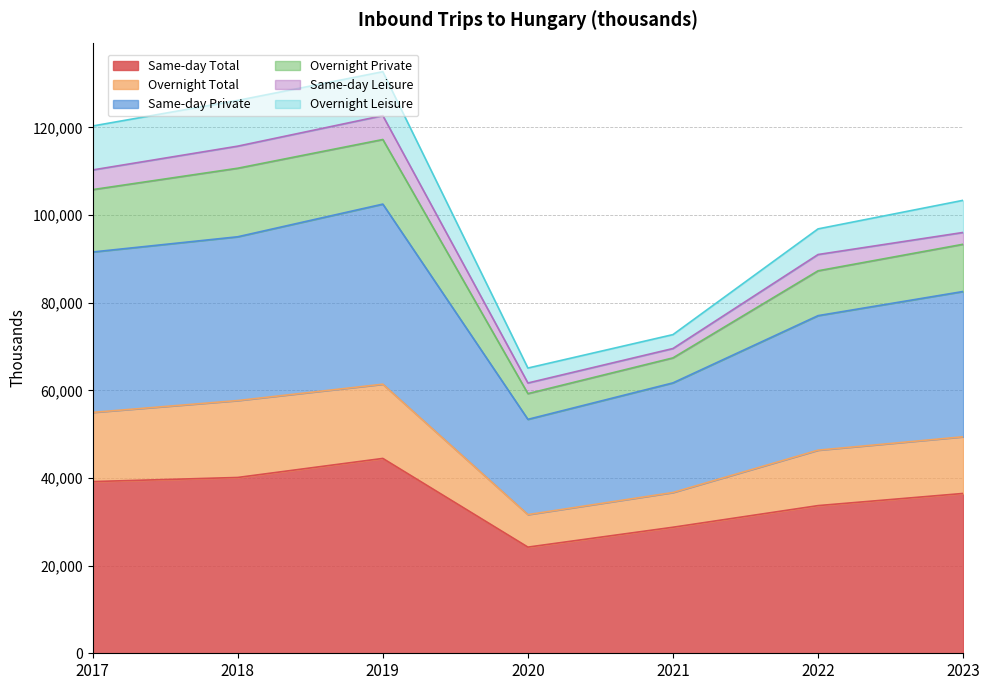

What is the total value across all series at 2017?

120313